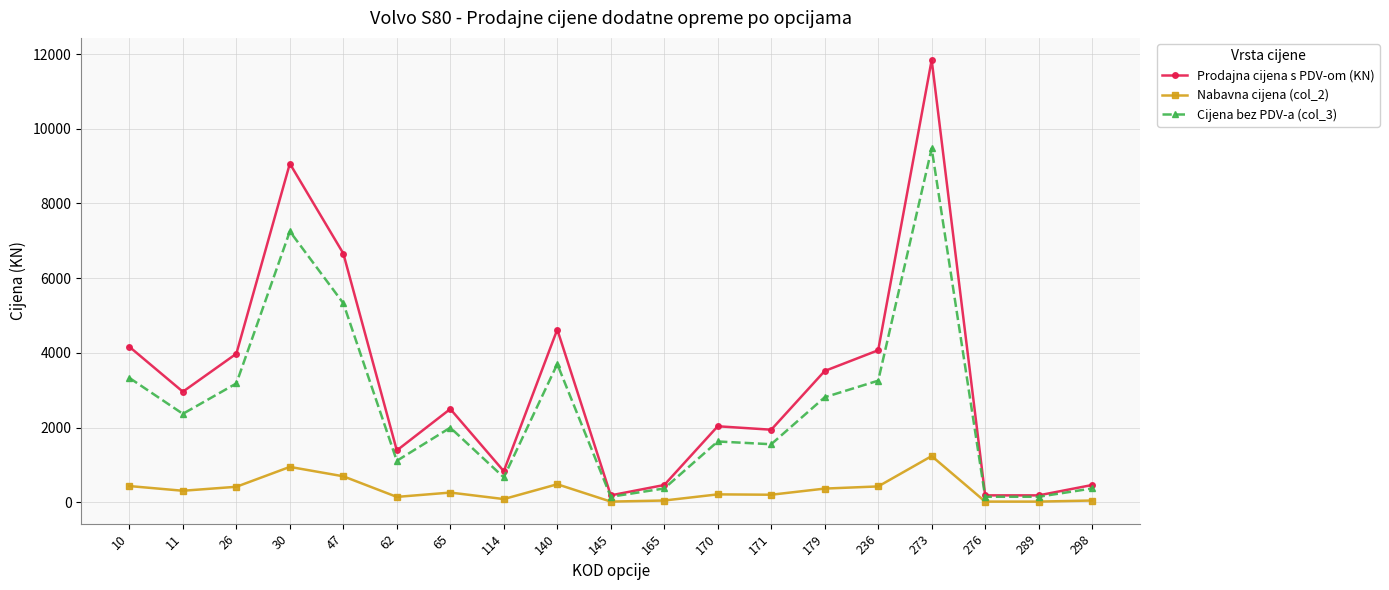

What is the value of the Cijena bez PDV-a (col_3) point at the 19th from the left?

371.0